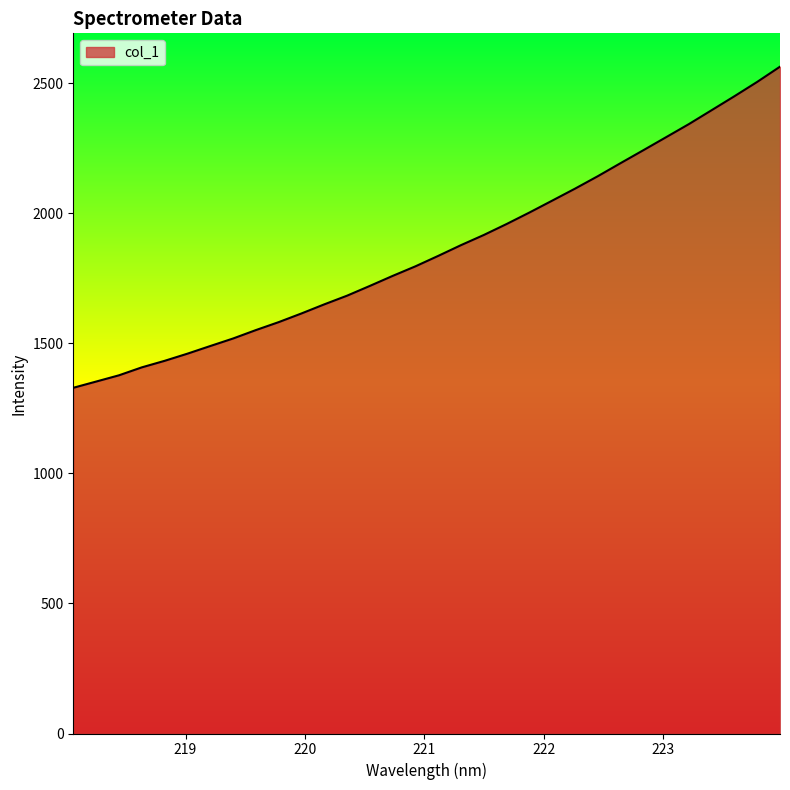

What is the difference between the maximum and minimum values?

1234.7